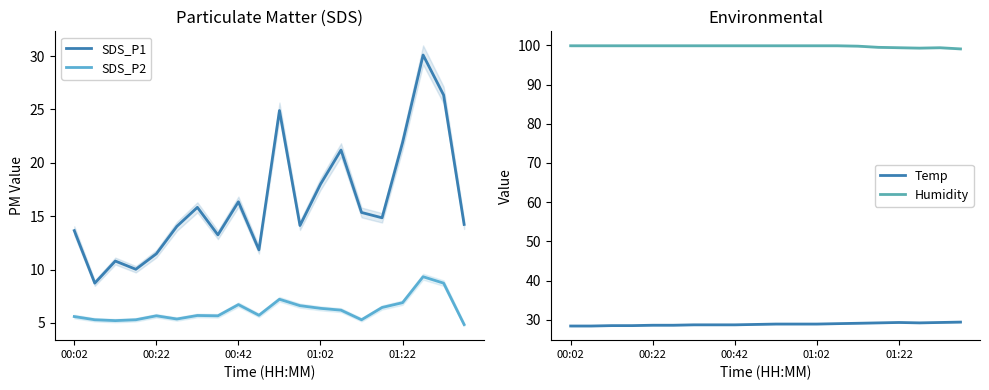

What position from the right is 9?

11